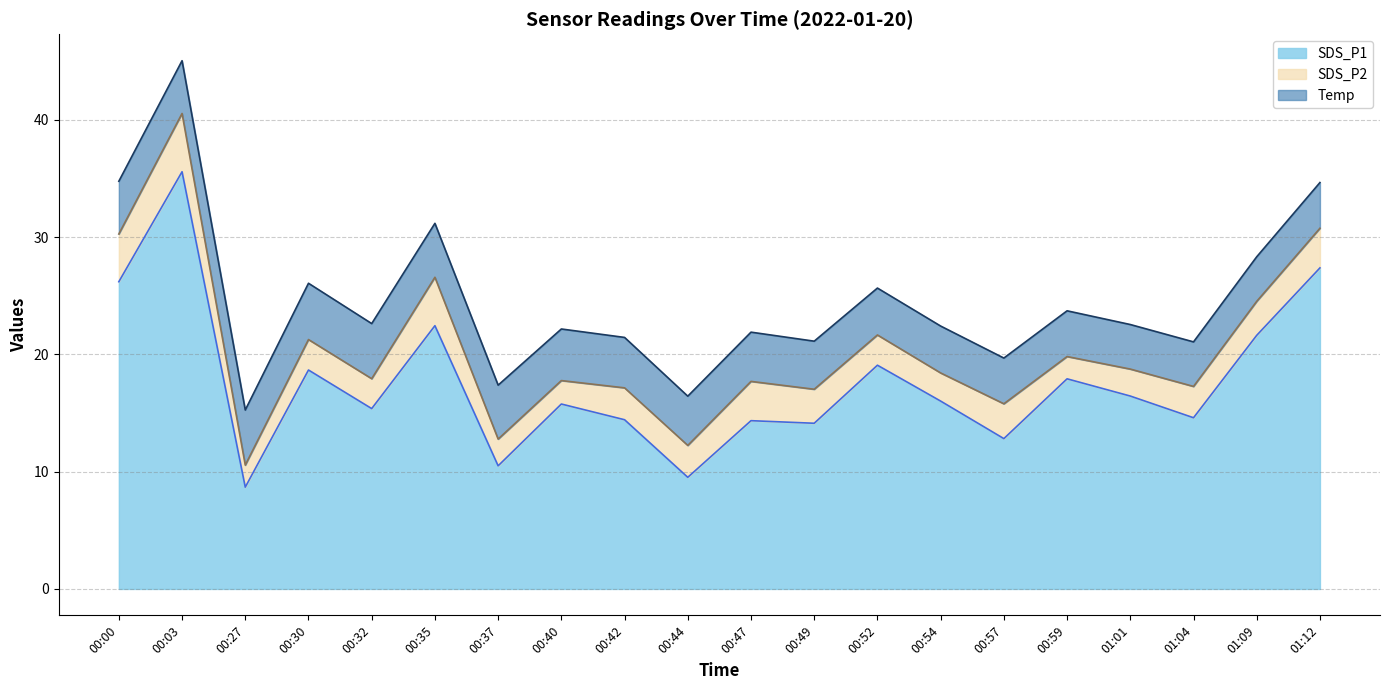

True or false: SDS_P1 and SDS_P2 intersect in this chart.

False